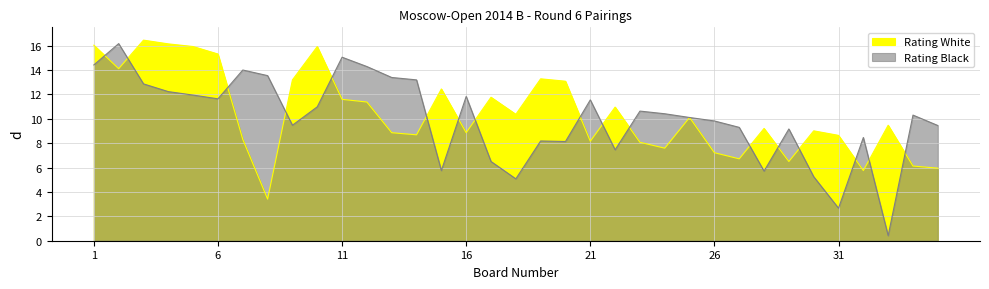

What is the difference between the Rating Black values at 8 and 28?

7.8